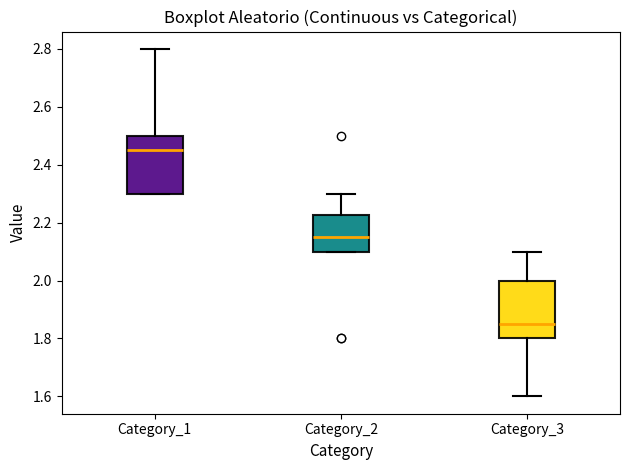

Reading left to right, read every box against the y-axis: the position of its median line, the range the box covers, and the ends of its whiskers. The values are not printed on the chart, so give them approximately, as read against the axis.

Category_1: median 2.46, box 2.30 to 2.50, whiskers 2.30 to 2.80
Category_2: median 2.16, box 2.10 to 2.22, whiskers 2.10 to 2.30
Category_3: median 1.86, box 1.80 to 2.00, whiskers 1.60 to 2.10